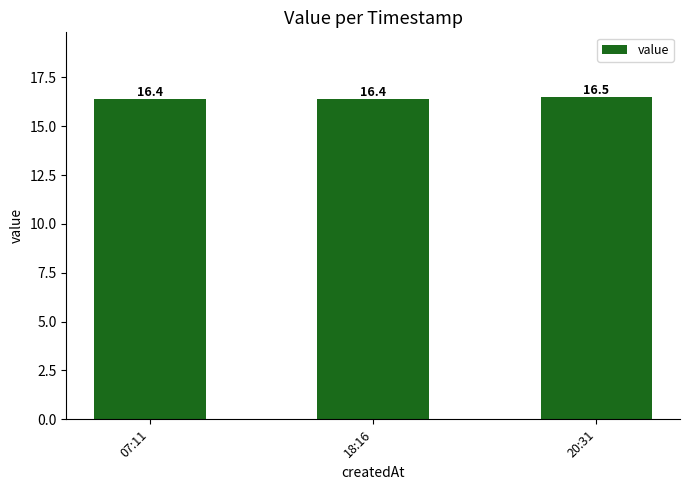

Reading left to right, extract all data points from this chart.

07:11=16.4	18:16=16.4	20:31=16.5